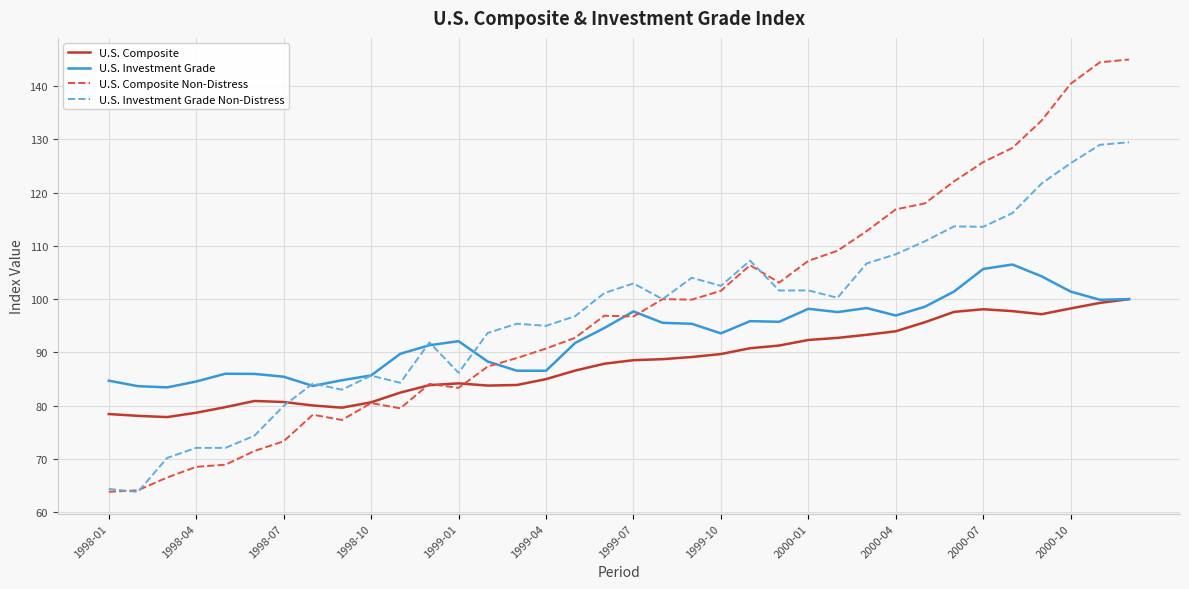

What is the sum of all U.S. Composite values?

3166.2